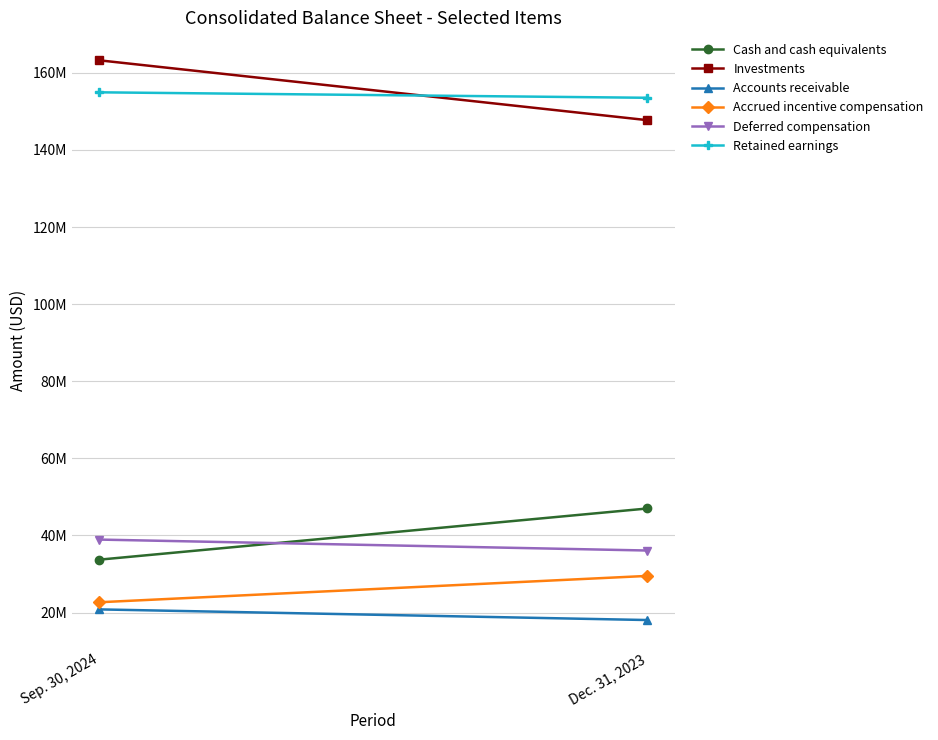

Reading left to right, list all the values displayed in this chart.

Cash and cash equivalents: Sep. 30, 2024=33715772	Dec. 31, 2023=46991879
Investments: Sep. 30, 2024=163263883	Dec. 31, 2023=147738862
Accounts receivable: Sep. 30, 2024=20810366	Dec. 31, 2023=18051241
Accrued incentive compensation: Sep. 30, 2024=22664898	Dec. 31, 2023=29500000
Deferred compensation: Sep. 30, 2024=38924862	Dec. 31, 2023=36087170
Retained earnings: Sep. 30, 2024=154962407	Dec. 31, 2023=153544816